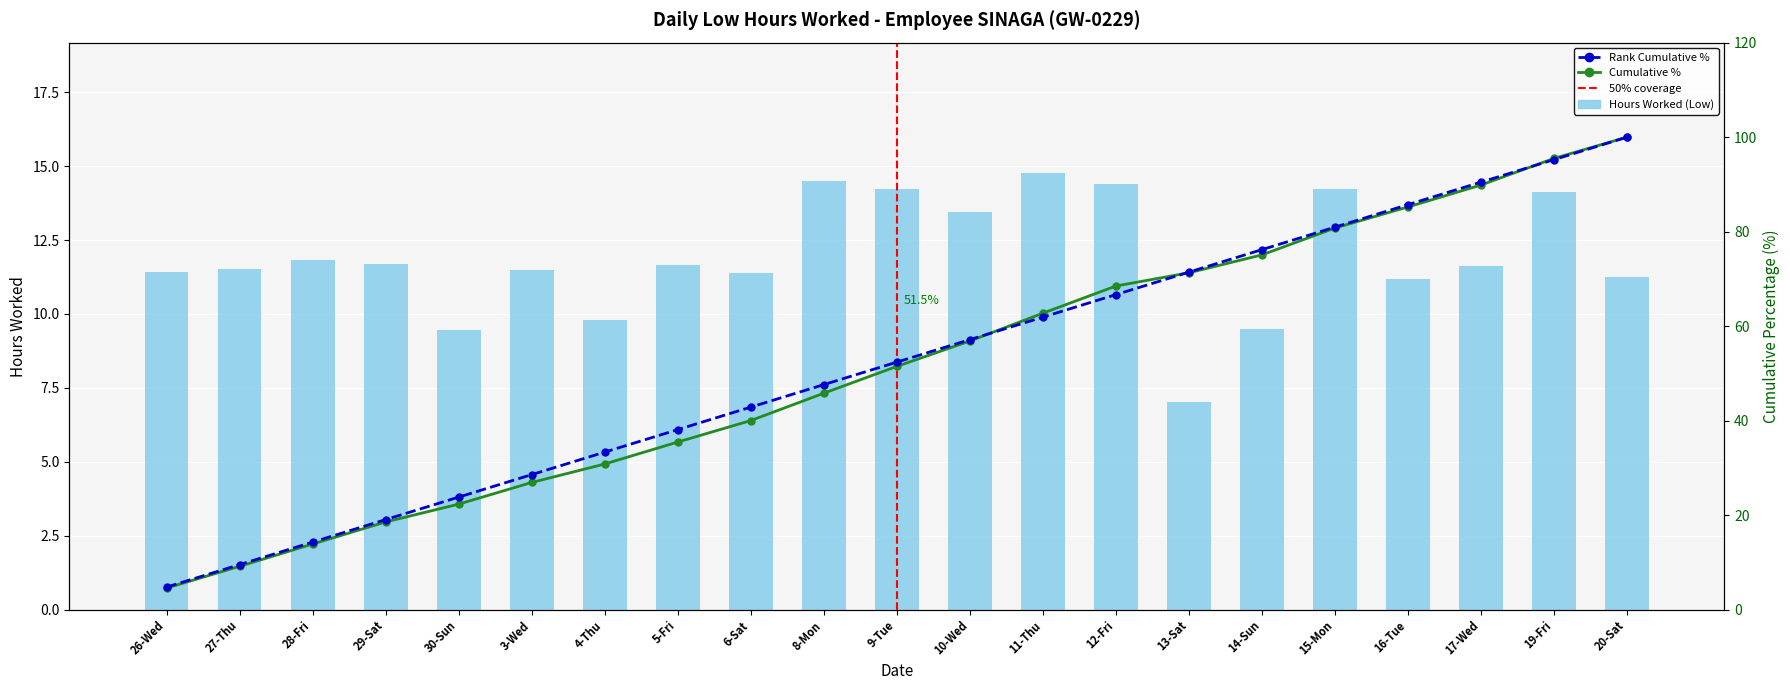

At which label is Cumulative % closest to 52?

9-Tue